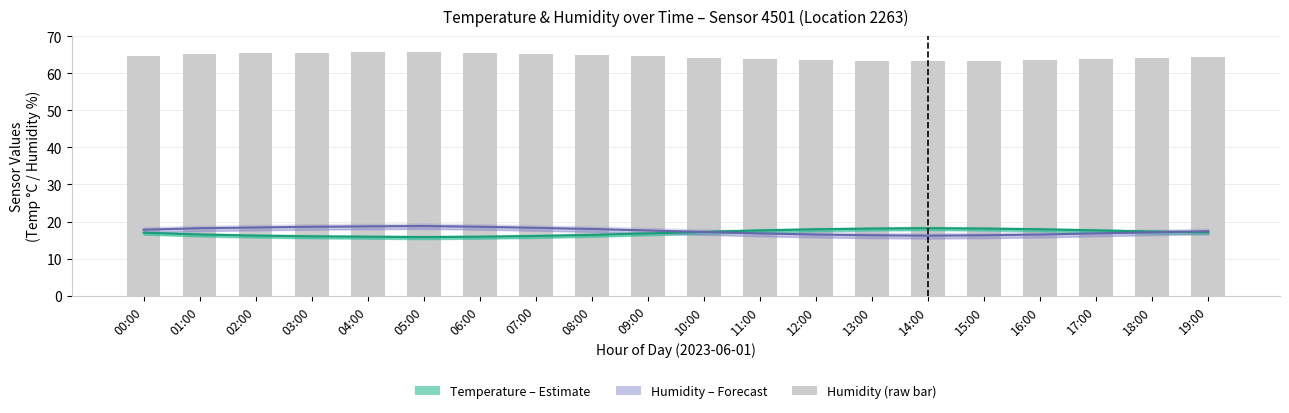

What are all the series names shown in the legend?

Temperature (Estimate), Humidity (Forecast), Humidity (raw)